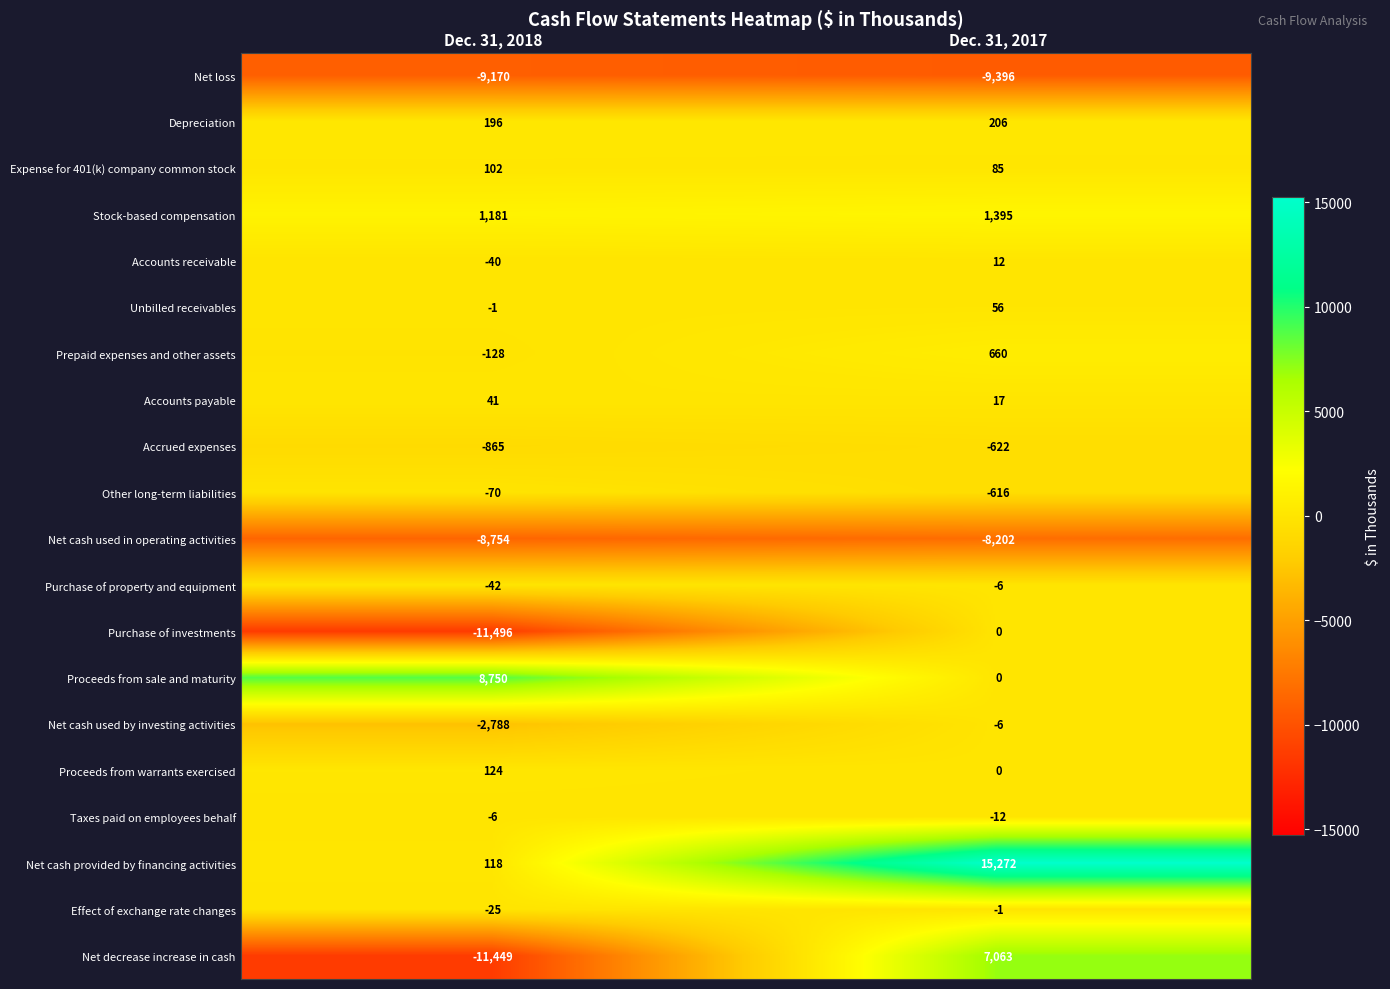

How many data points does each series have?

2